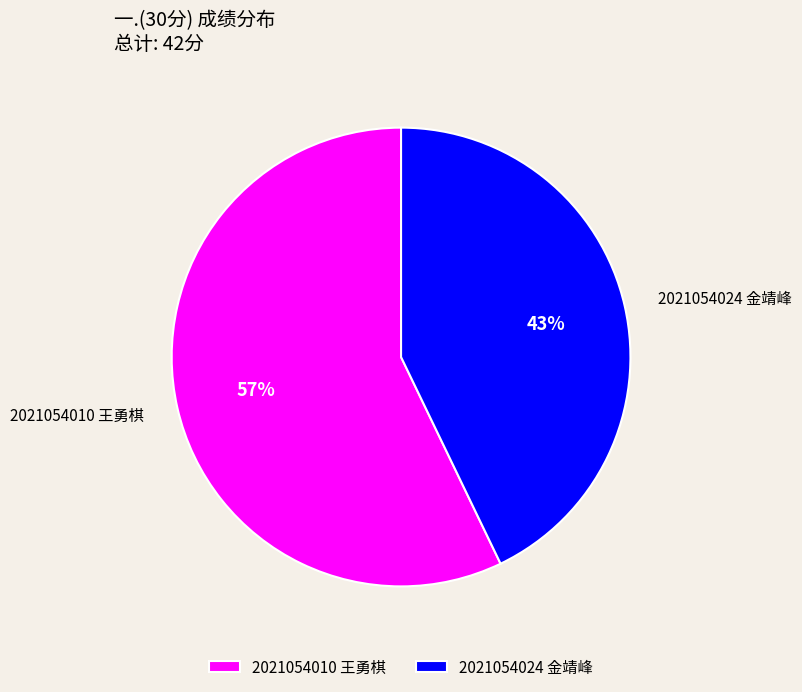

Which has a higher value, 2021054010 王勇棋 or 2021054024 金靖峰?

2021054010 王勇棋